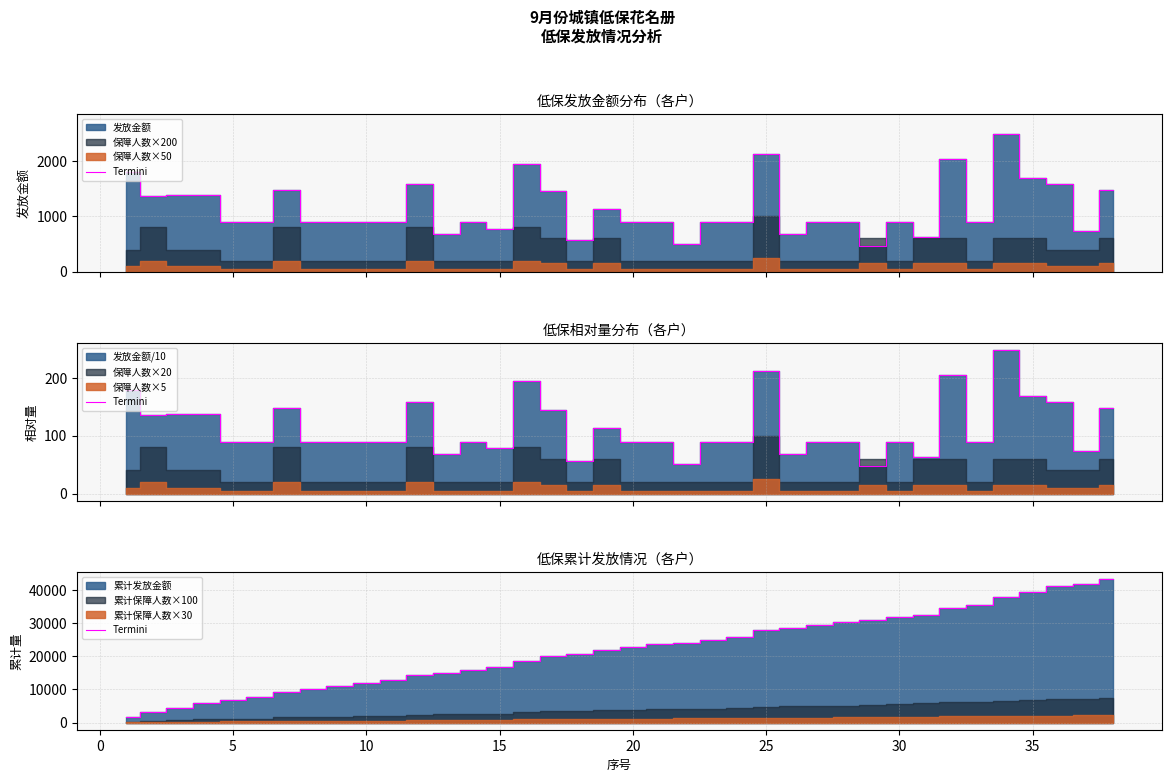

What is the difference between the maximum and second lowest values?

40288